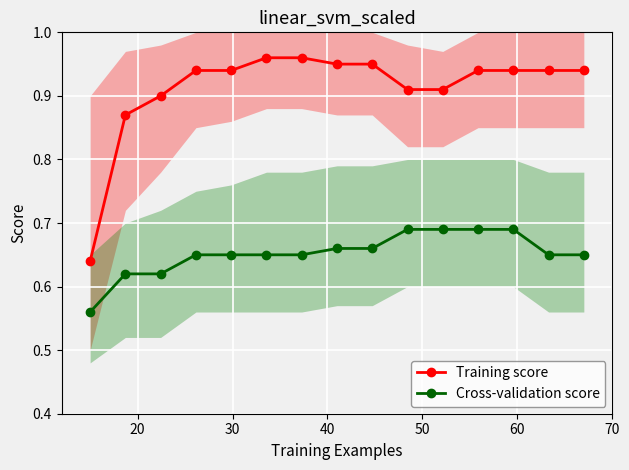

Count the Cross-validation score values in the range 0 to 1.

15